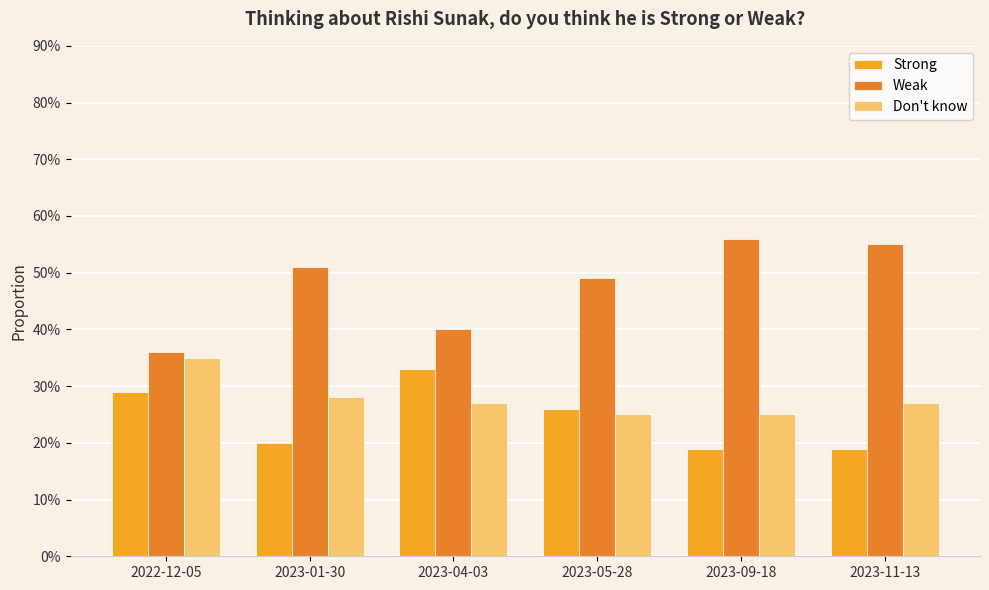

Does the chart contain any negative values?

No